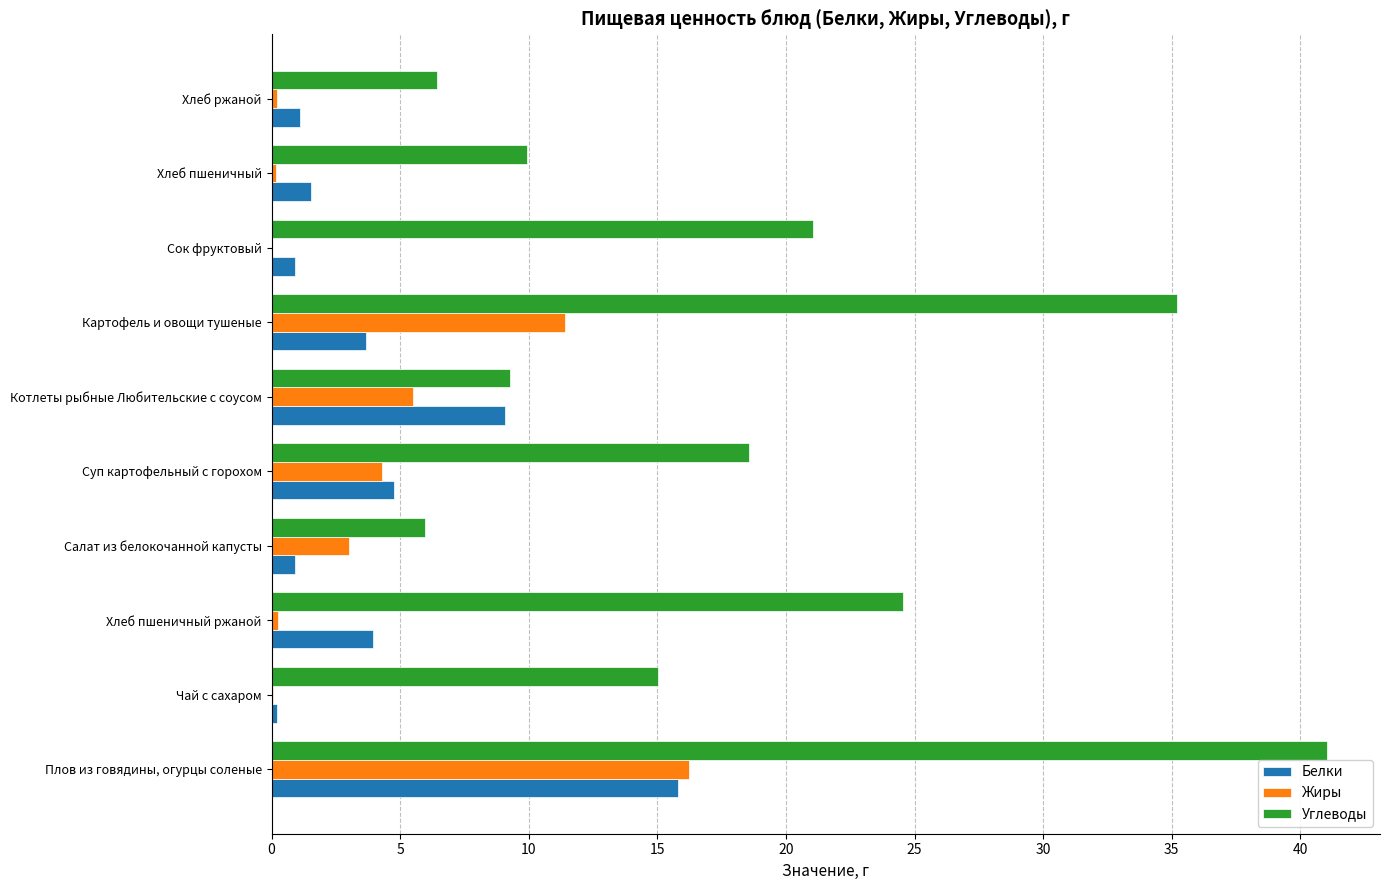

Count the number of categories in the chart.

10